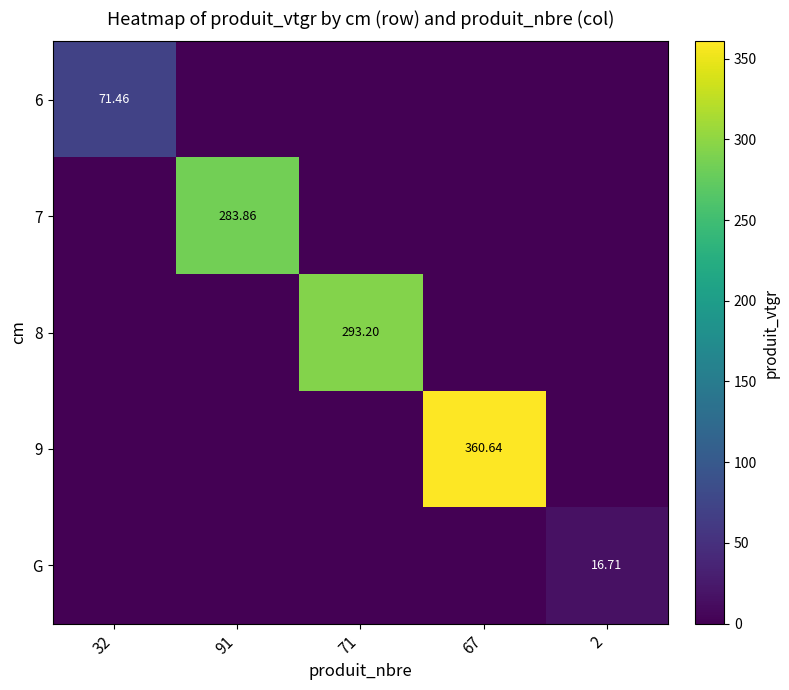

Between 71 and 67, which series saw the biggest shift?

9